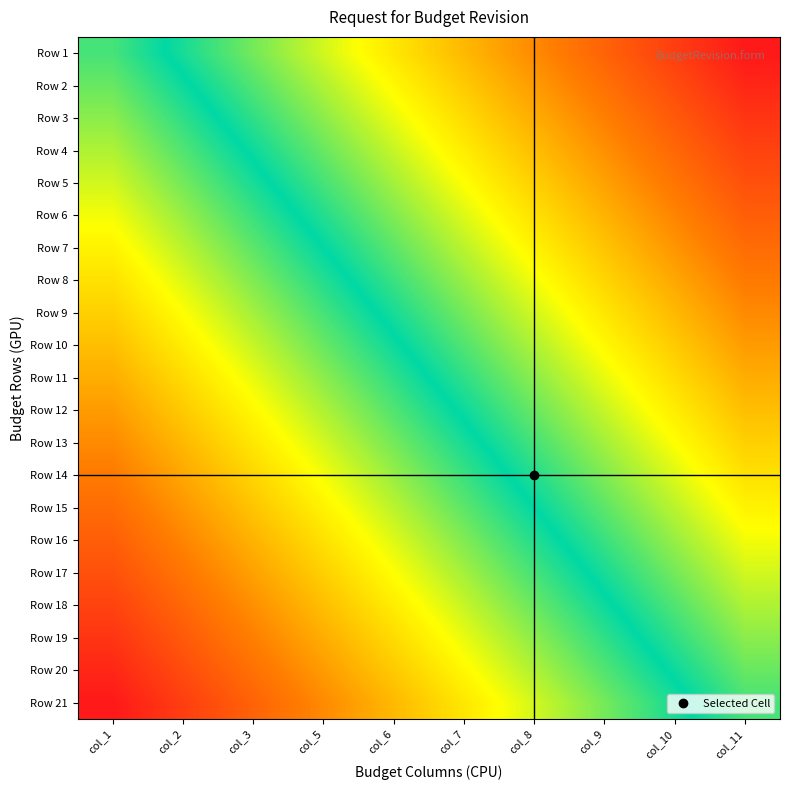

What is the difference between the highest and lowest values at col_2?

1.0